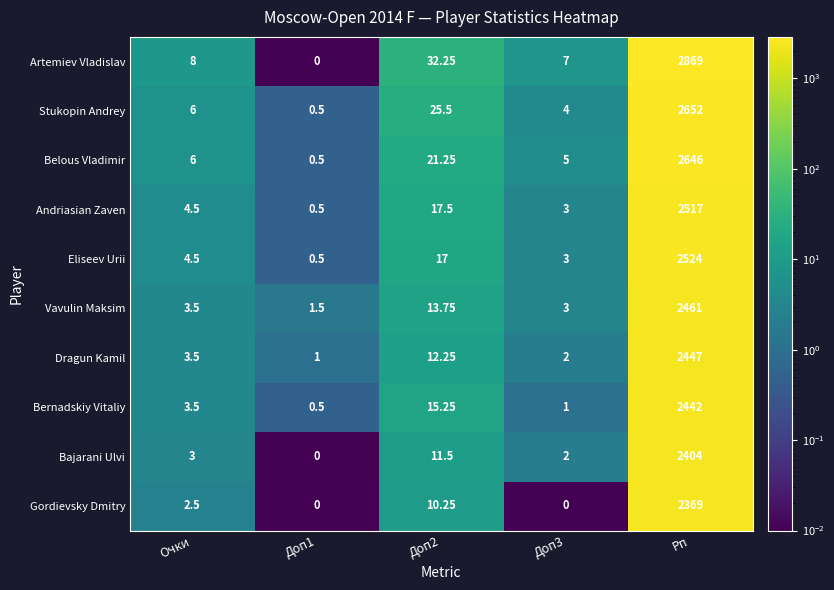

Between Доп2 and Рп, which series saw the biggest shift?

Artemiev Vladislav